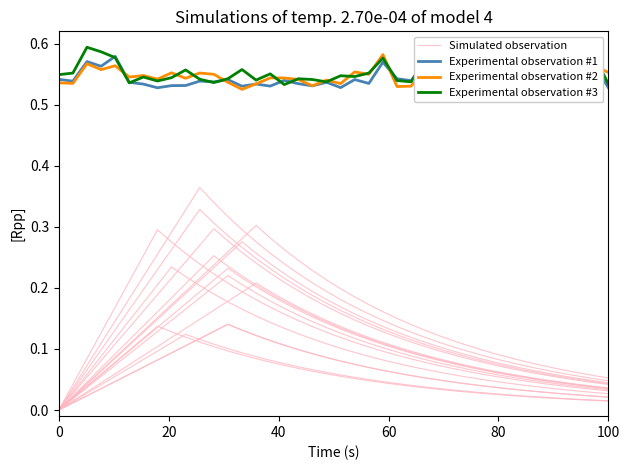

What is the difference between the maximum and minimum values in the Experimental observation #2 series?

0.1